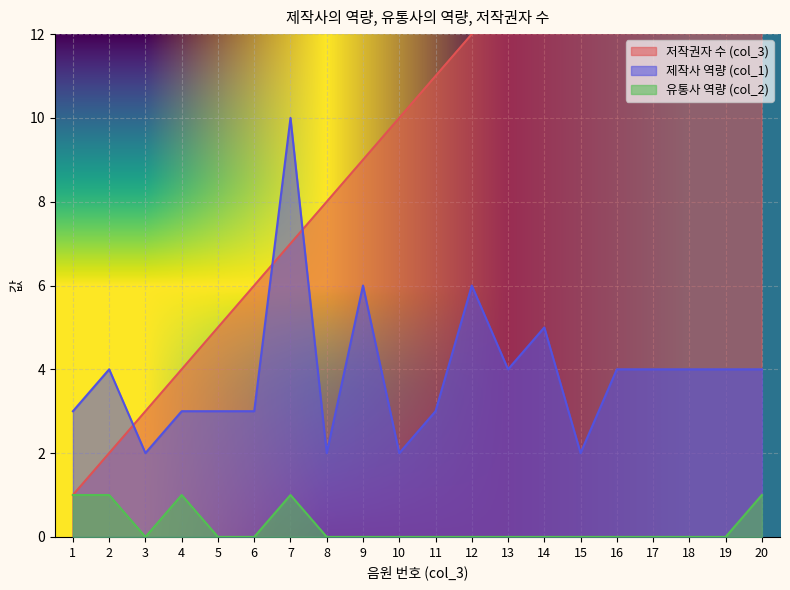

What is the maximum value for col_3?

20